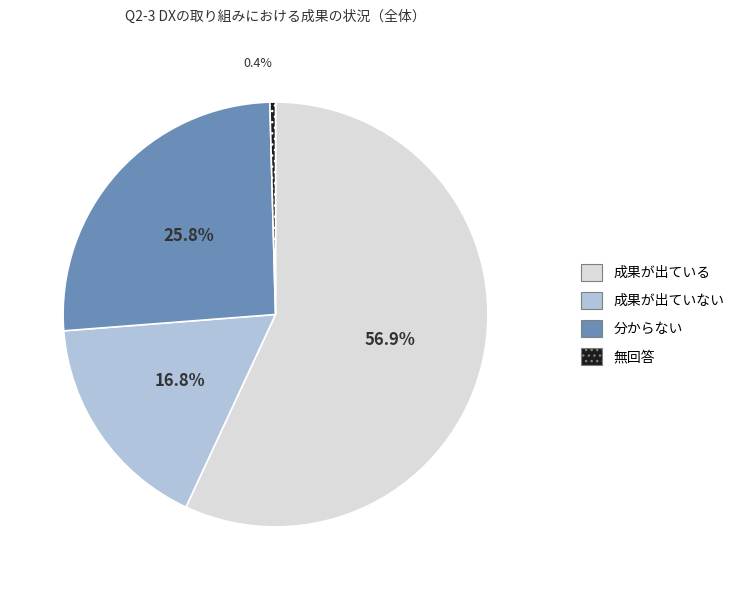

How much of the chart is everything except 成果が出ていない?

83.2%